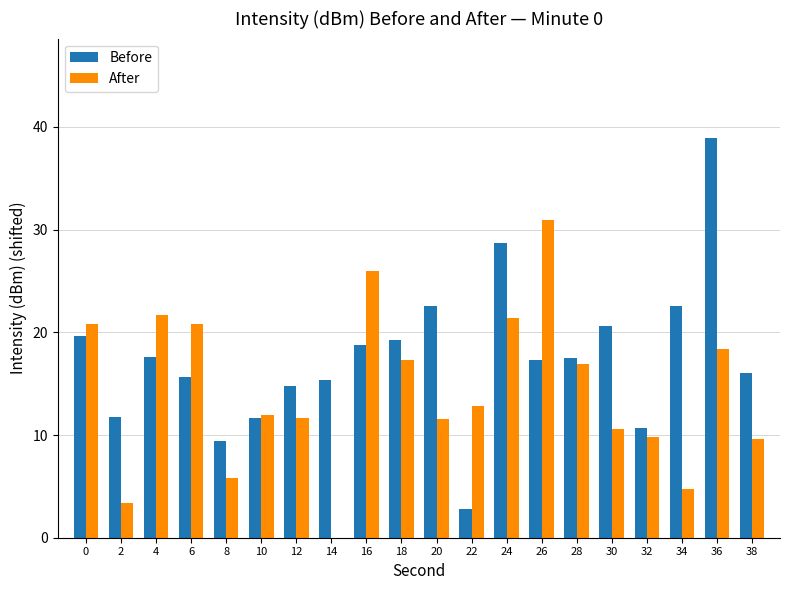

Which series has the largest total across all categories?

Before